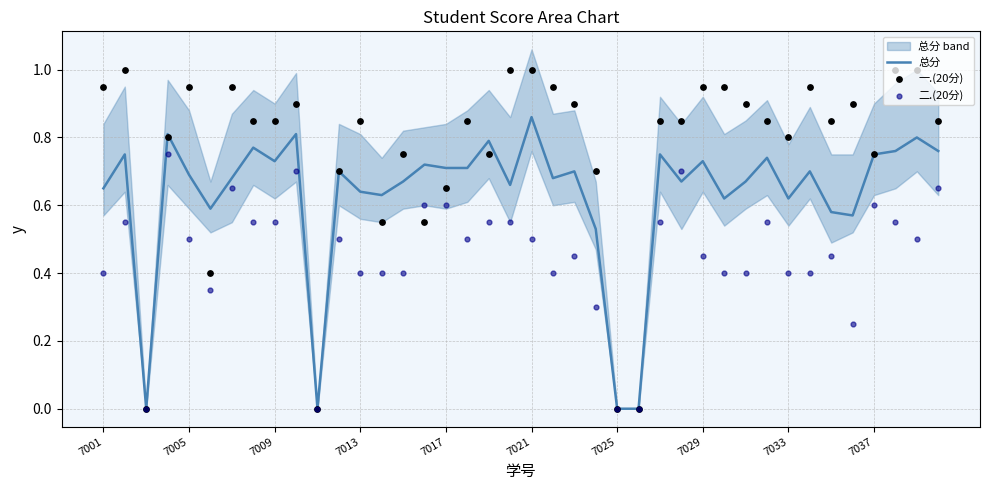

True or false: 总分 has a value of 0.3 at 7029.

False